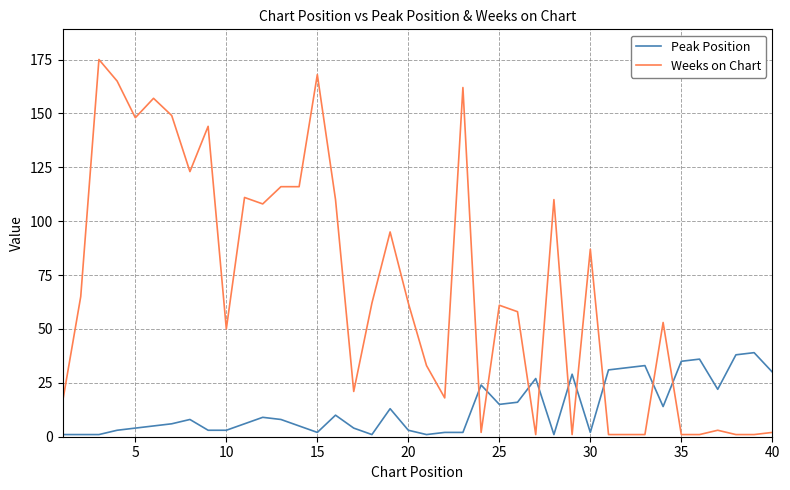

True or false: Peak Position and Weeks on Chart cross at least once.

True